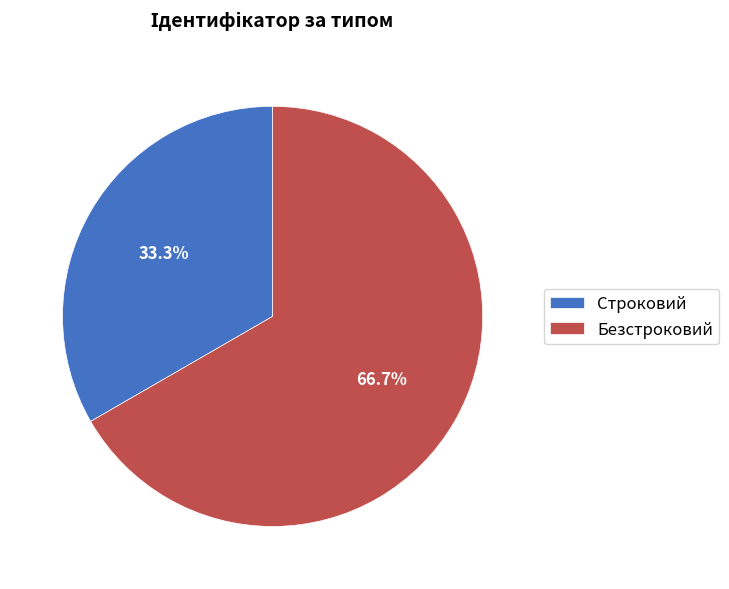

What percentage is NOT represented by Безстроковий?

33.3%